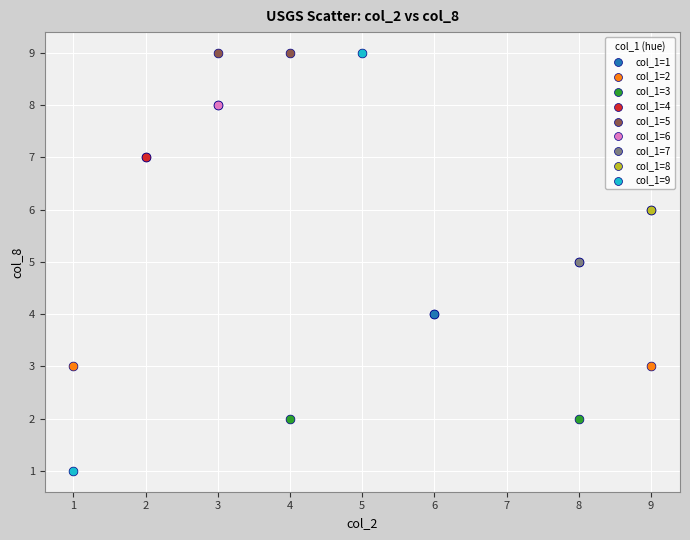

Which series reaches the minimum Y coordinate?

col_1=9